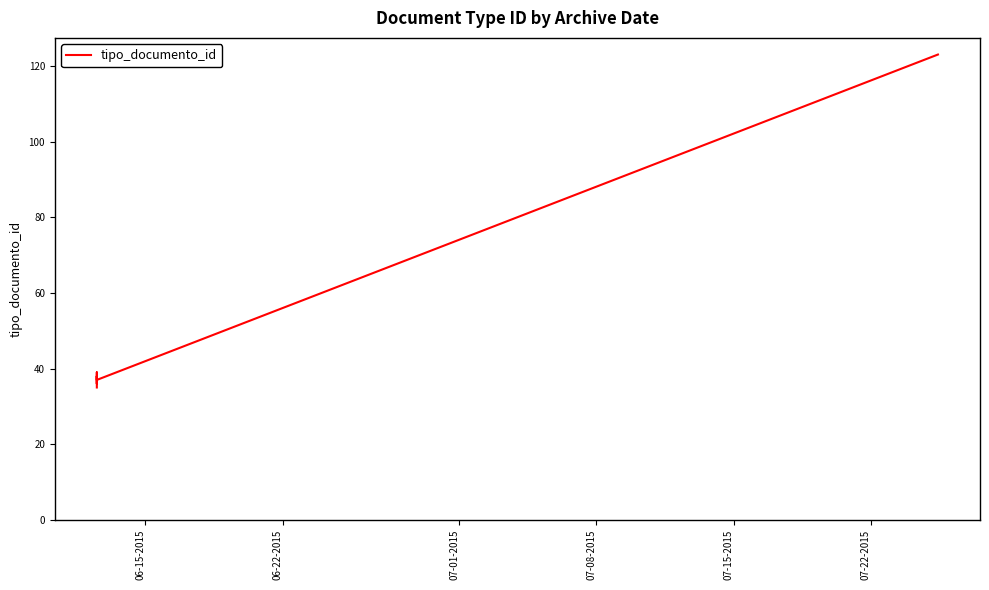

True or false: there are more than 0 points higher than both neighbors.

True